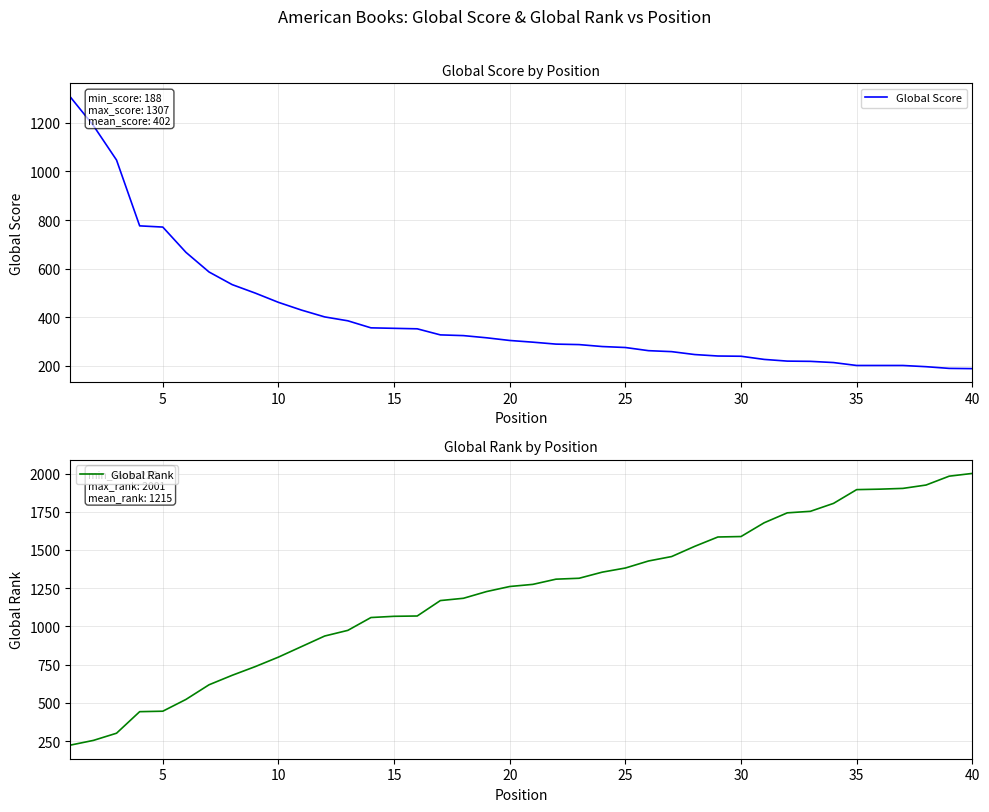

The Global Score series shows 186 at 15. True or false?

False